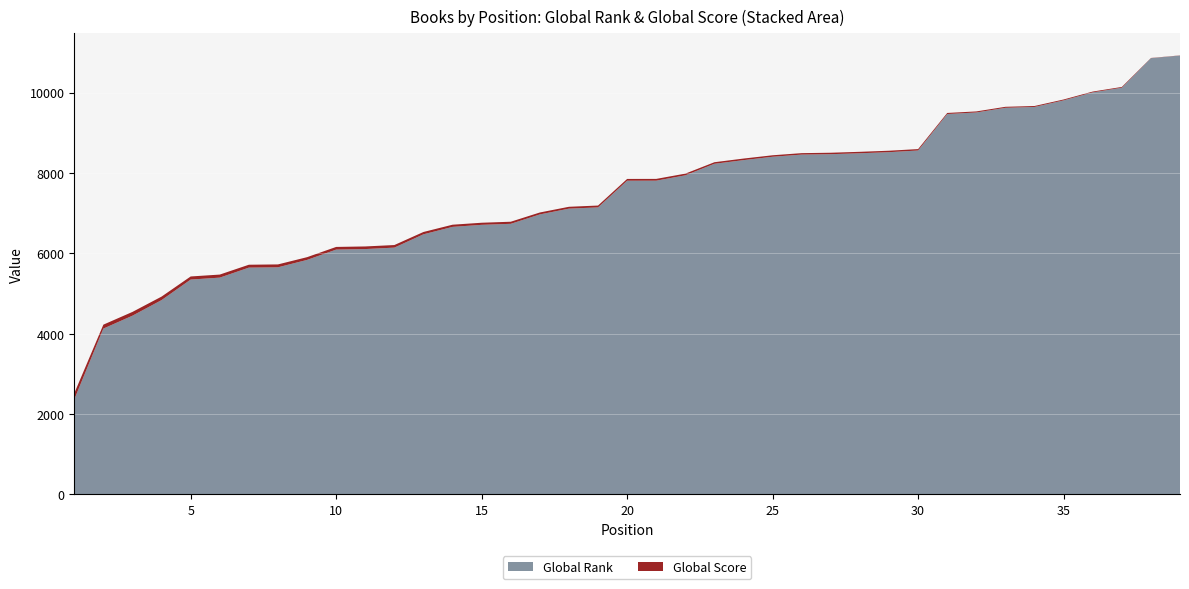

Reading left to right, extract all data points from this chart.

Global Rank: 2365	4127	4448	4836	5347	5395	5644	5652	5836	6093	6106	6142	6473	6658	6709	6734	6968	7112	7143	7807	7808	7941	8228	8319	8403	8457	8467	8490	8517	8559	9466	9505	9621	9642	9806	10005	10121	10856	10921
Global Score: 152	98	94	87	77	76	72	72	68	66	65	64	58	54	52	52	48	46	46	44	44	42	39	39	37	36	36	36	36	35	27	26	25	24	22	20	19	5	4